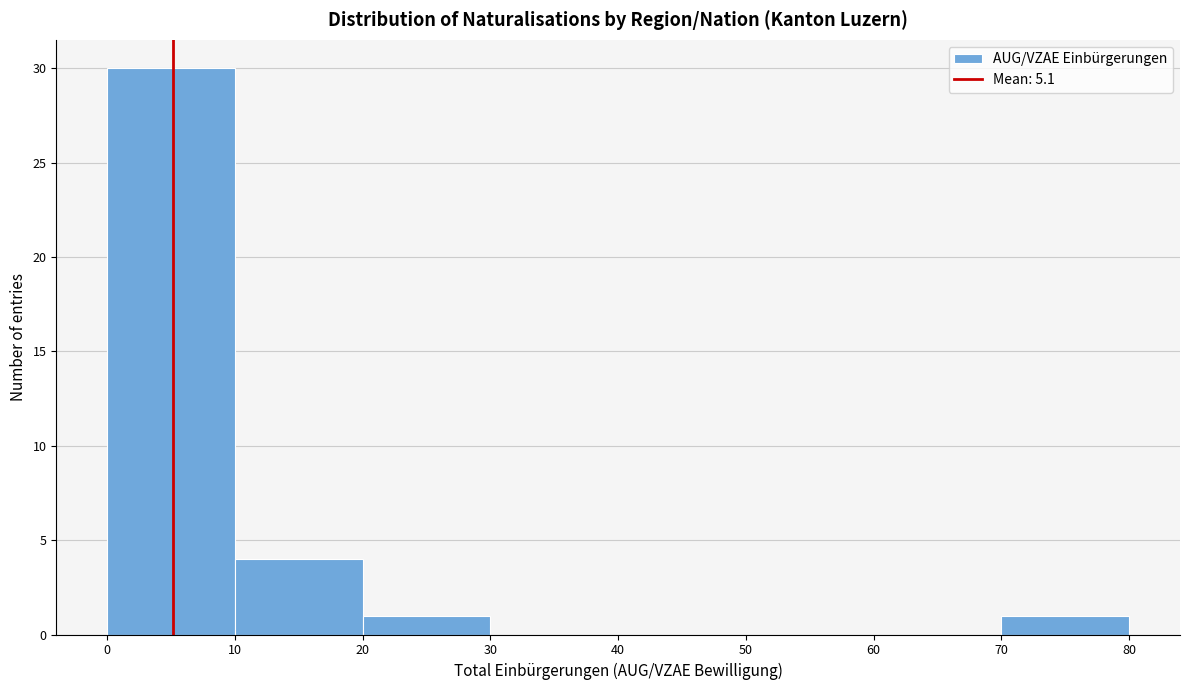

Reading left to right, list every bar in this chart as the range it spans on the x-axis followed by its height. The values are not printed on the chart, so give them approximately, as read against the axis.

0 to 10: 30
10 to 20: 4
20 to 30: 1
30 to 40: 0
40 to 50: 0
50 to 60: 0
60 to 70: 0
70 to 80: 1